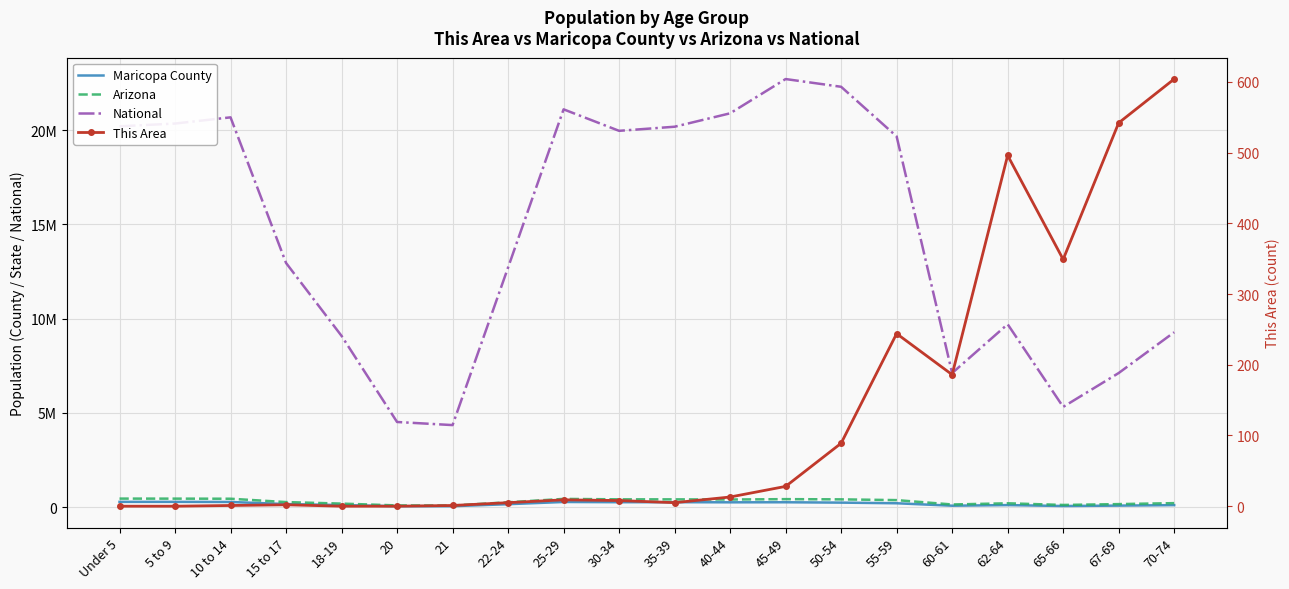

True or false: Maricopa County has more than 2 points higher than both neighbors.

True